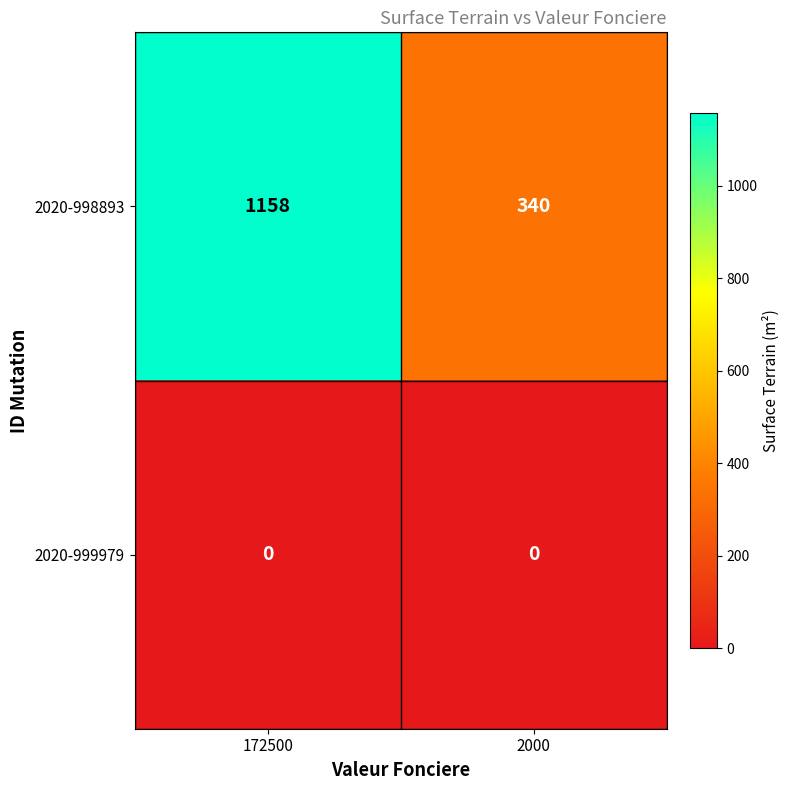

The value of 2020-998893 at 2000 is 340. True or false?

True